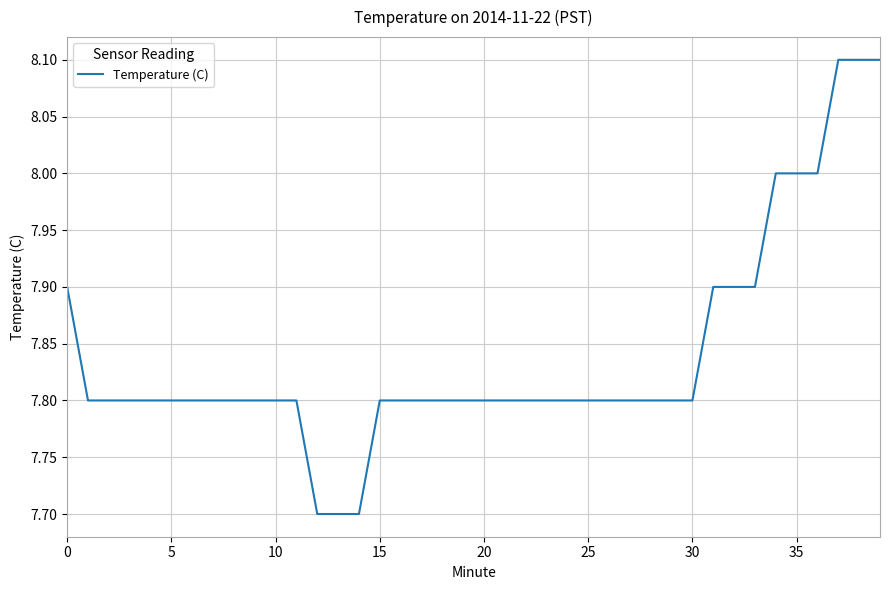

What is the greatest value displayed?

8.1